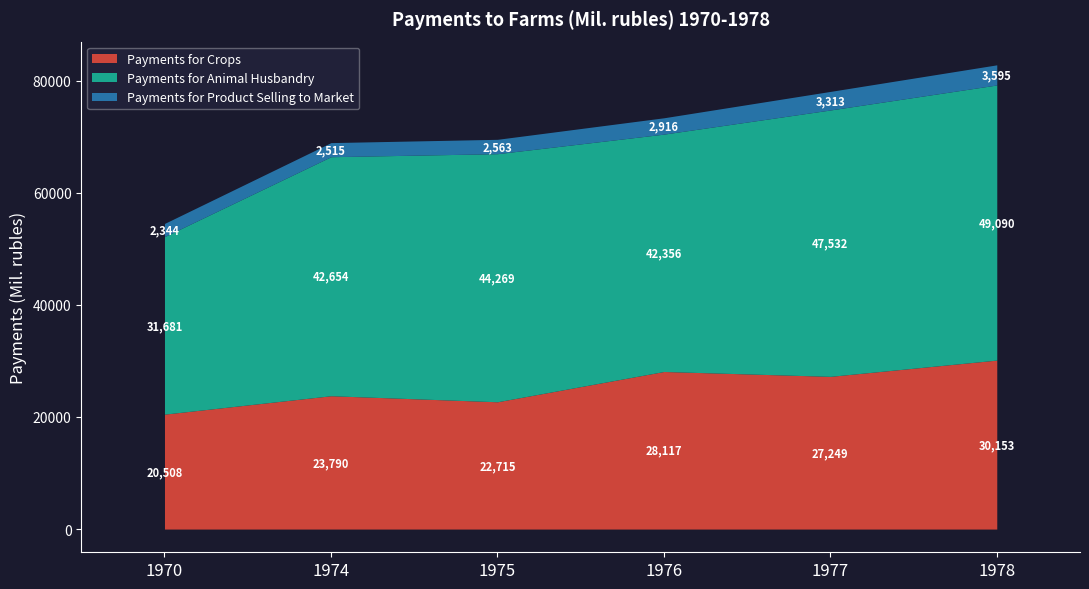

Which series has the largest total across all categories?

Payments for Animal Husbandry